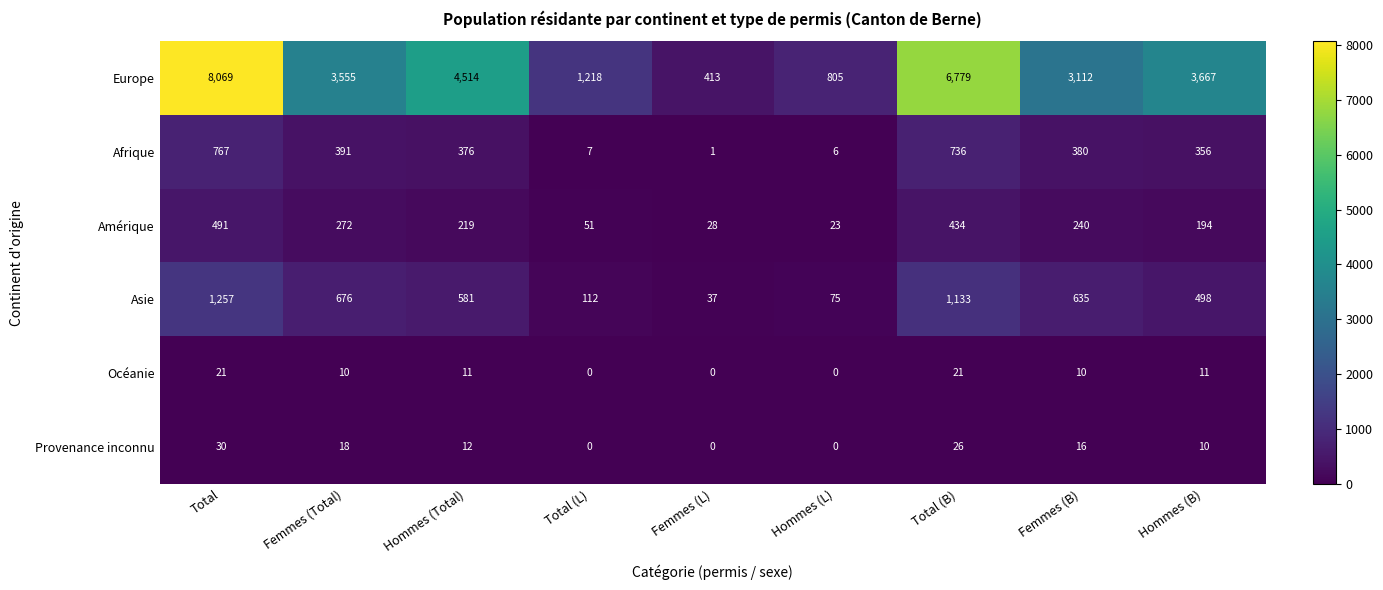

Read the Amérique value at Hommes (B), to the nearest 10.

190